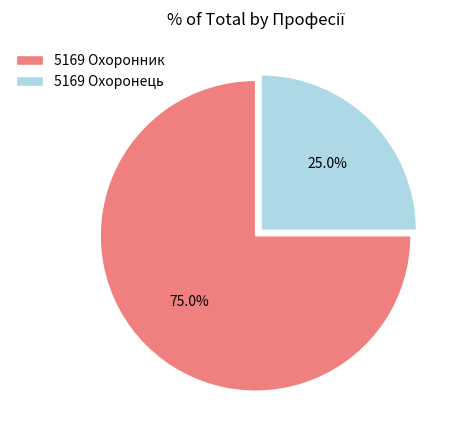

Is it true that 5169 Охоронець is 19% of the pie?

False